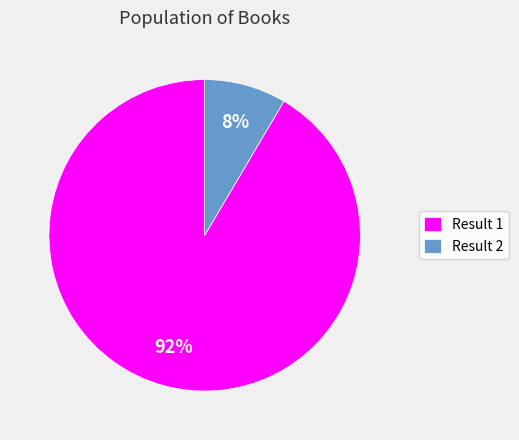

To the nearest percent, what portion does Result 2 represent?

8%